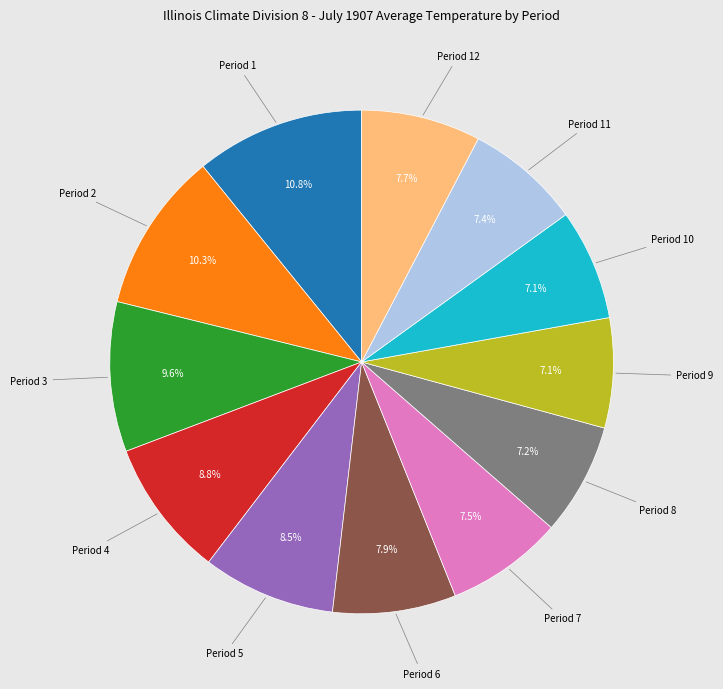

Is there a majority slice in this chart?

No